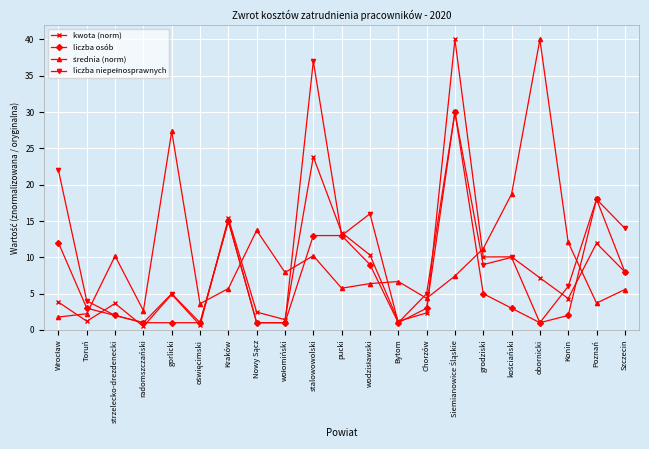

The value of liczba osób at Kraków is 15.0. True or false?

True